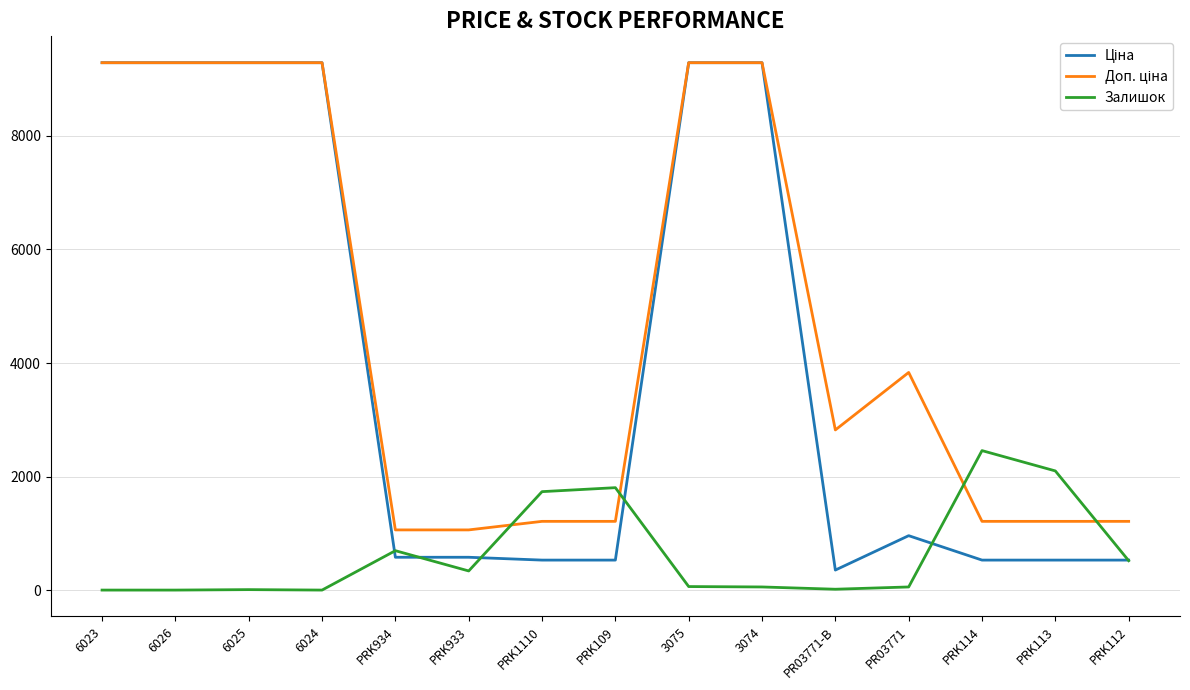

Between PRK933 and PRK113, which series saw the biggest shift?

Залишок